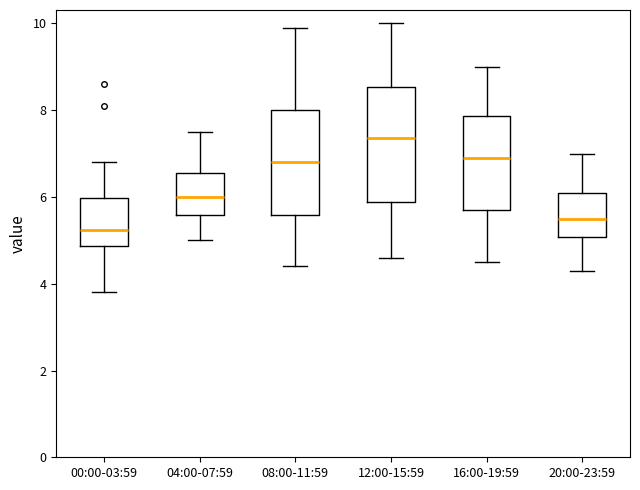

Which box has the highest median line?

12:00-15:59